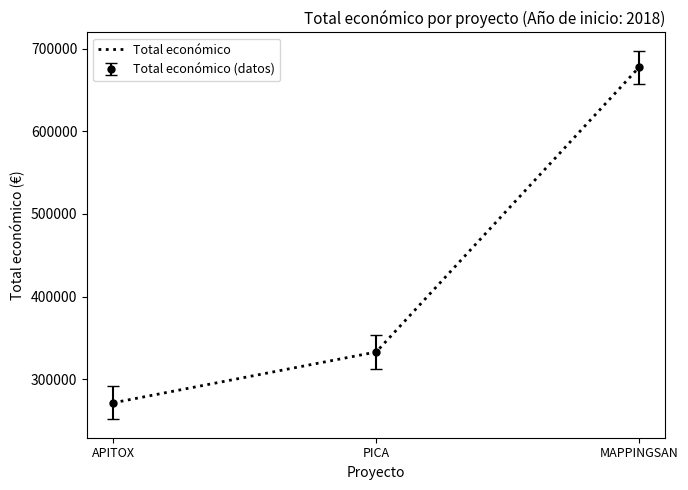

Reading left to right, extract all data points from this chart.

APITOX=271552	PICA=333001	MAPPINGSAN=677425